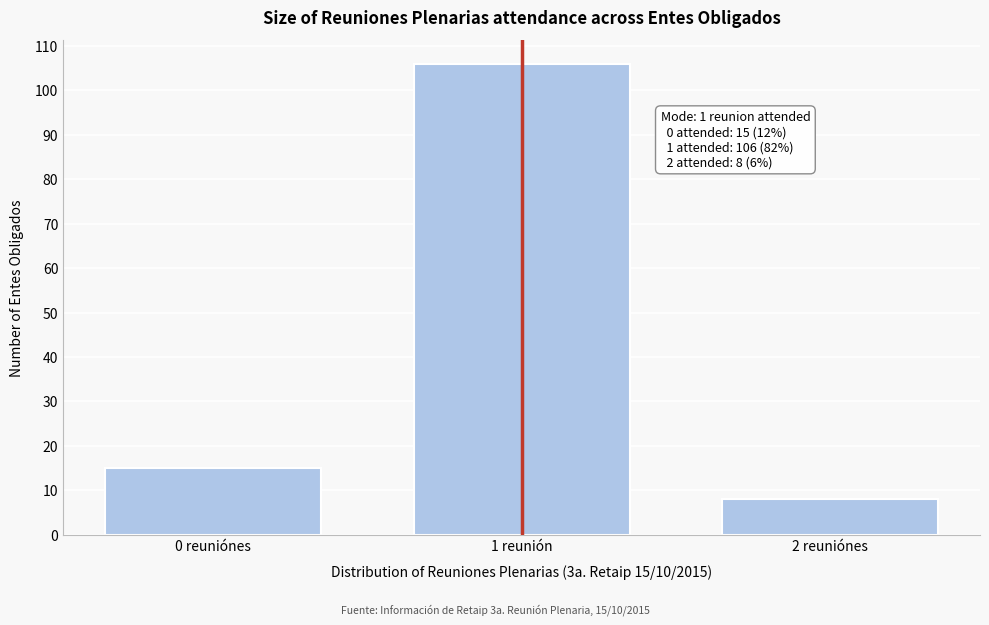

Reading right to left, what are all the values shown in this chart?

8	106	15